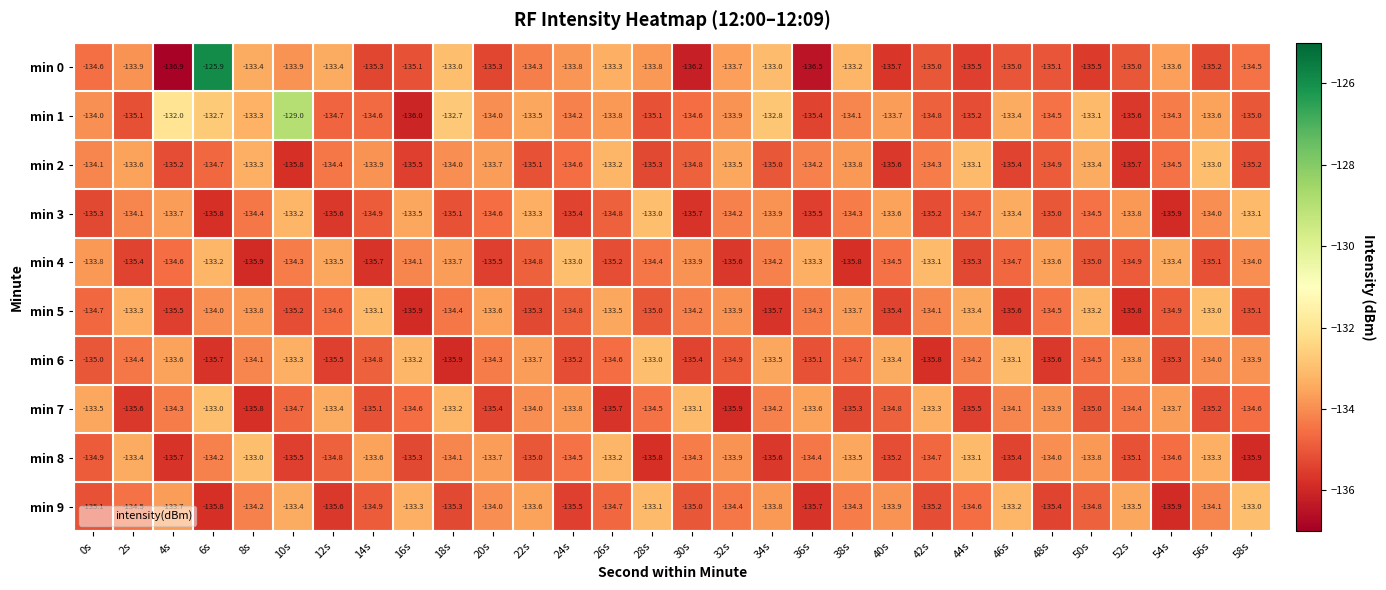

What is the difference between the min 3 values at 48s and 46s?

1.6